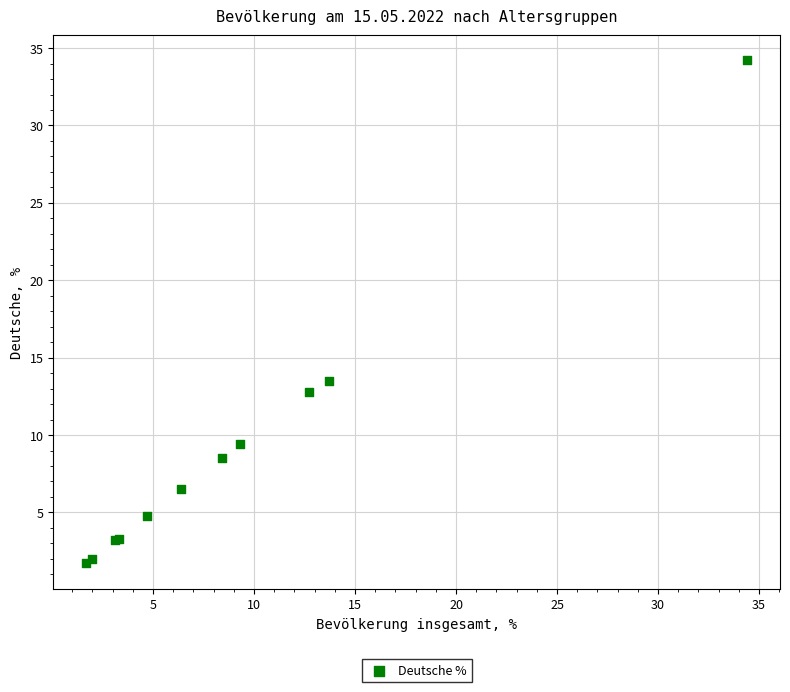

What Y value in the scatter plot is closest to 17?

13.5